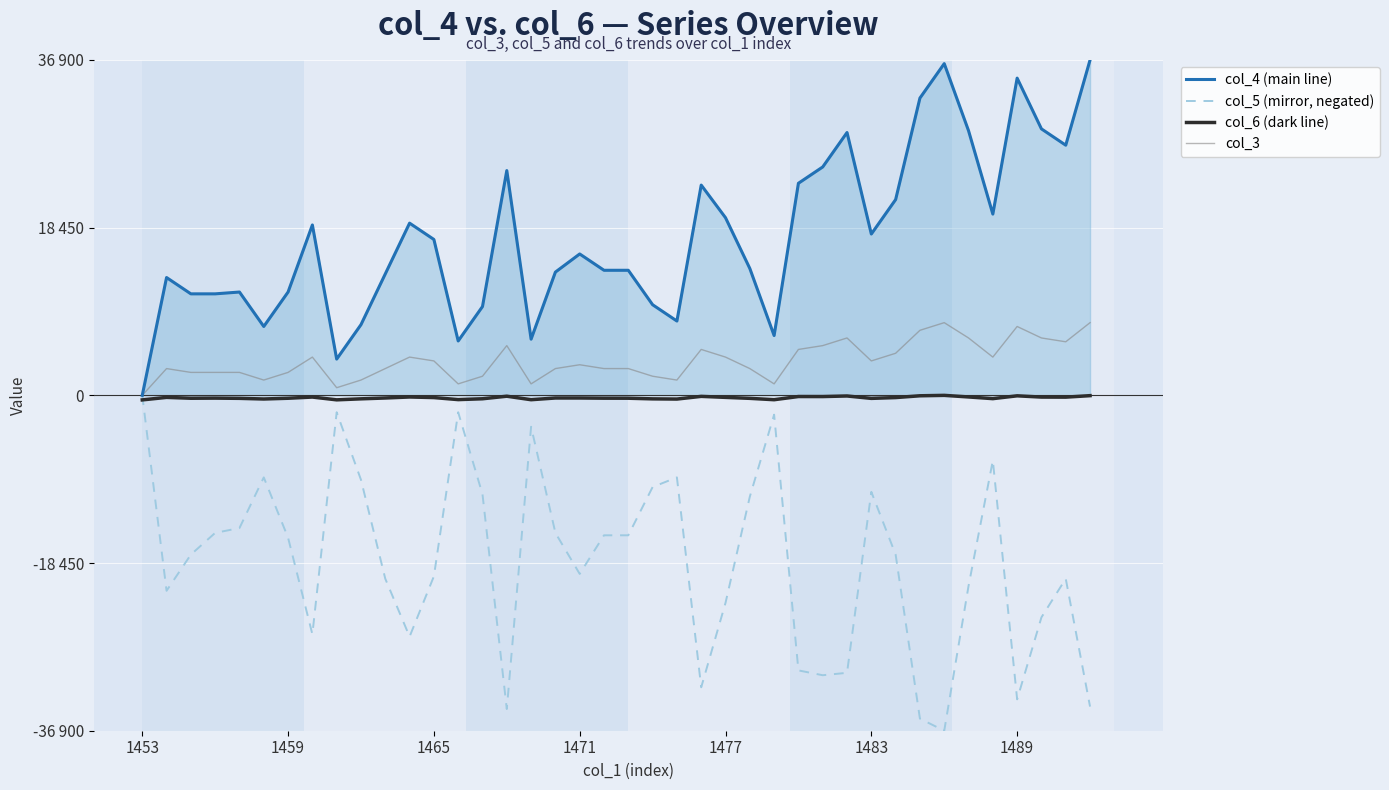

Does the chart have visible grid lines?

Yes